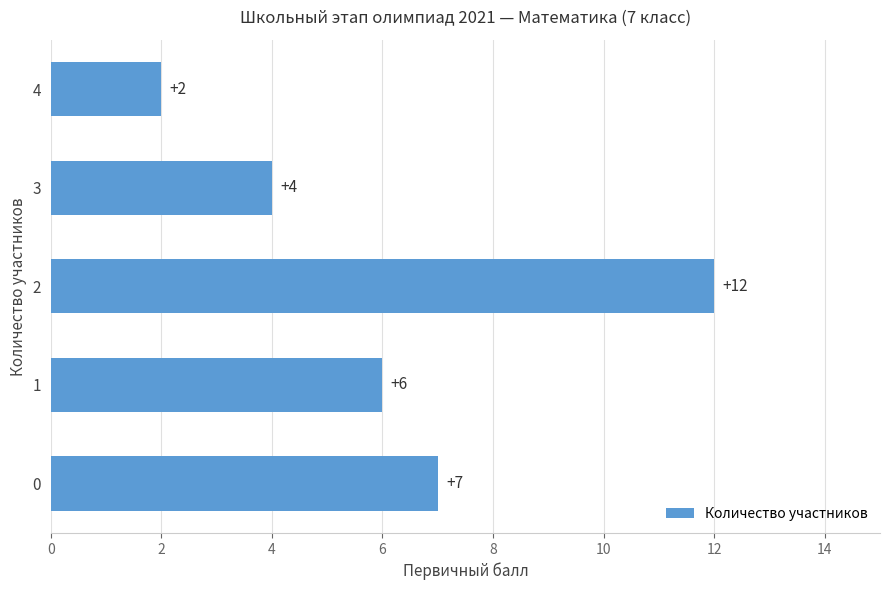

Reading bottom to top, transcribe all the data shown in this chart.

7	6	12	4	2